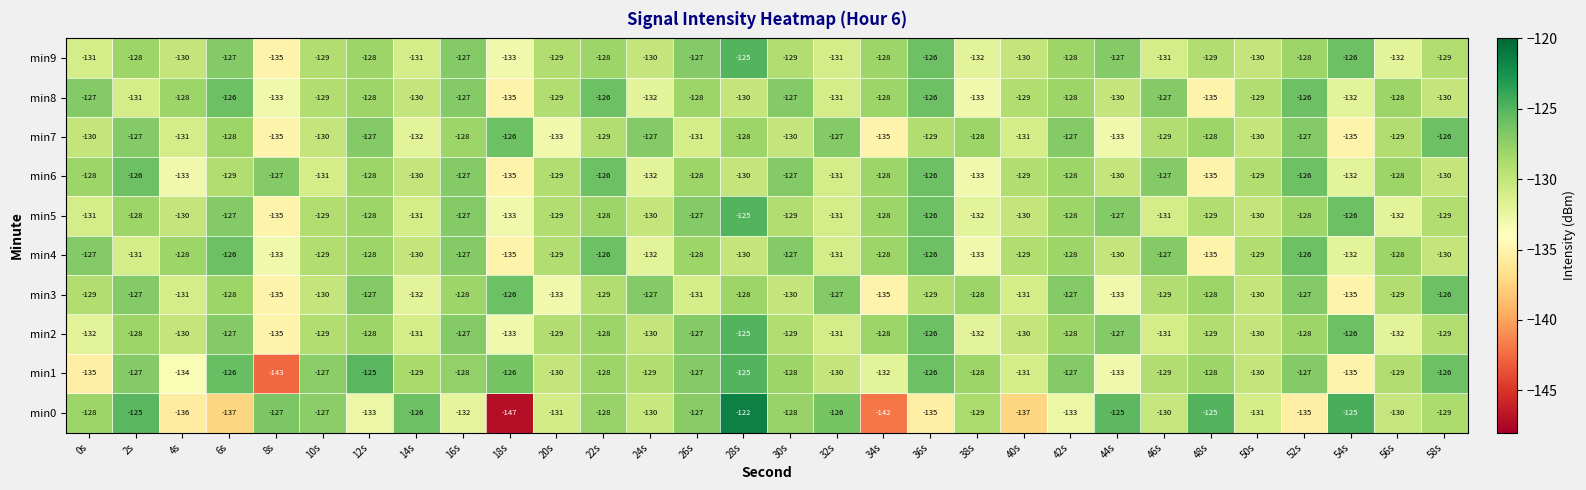

Is the value of min3 at 42s greater than the value of min0 at 52s?

Yes